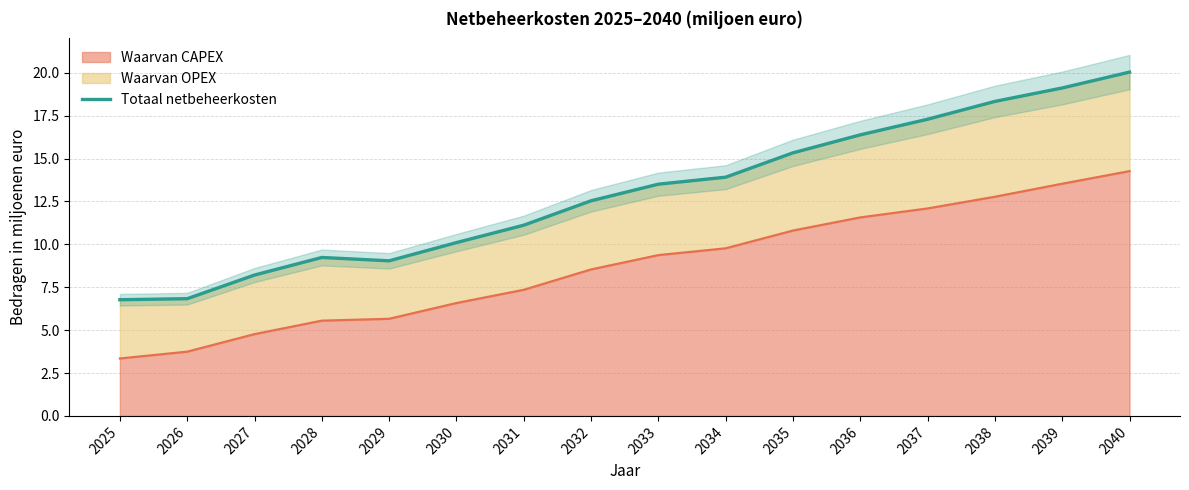

At which label is the value closest to 13?

2032